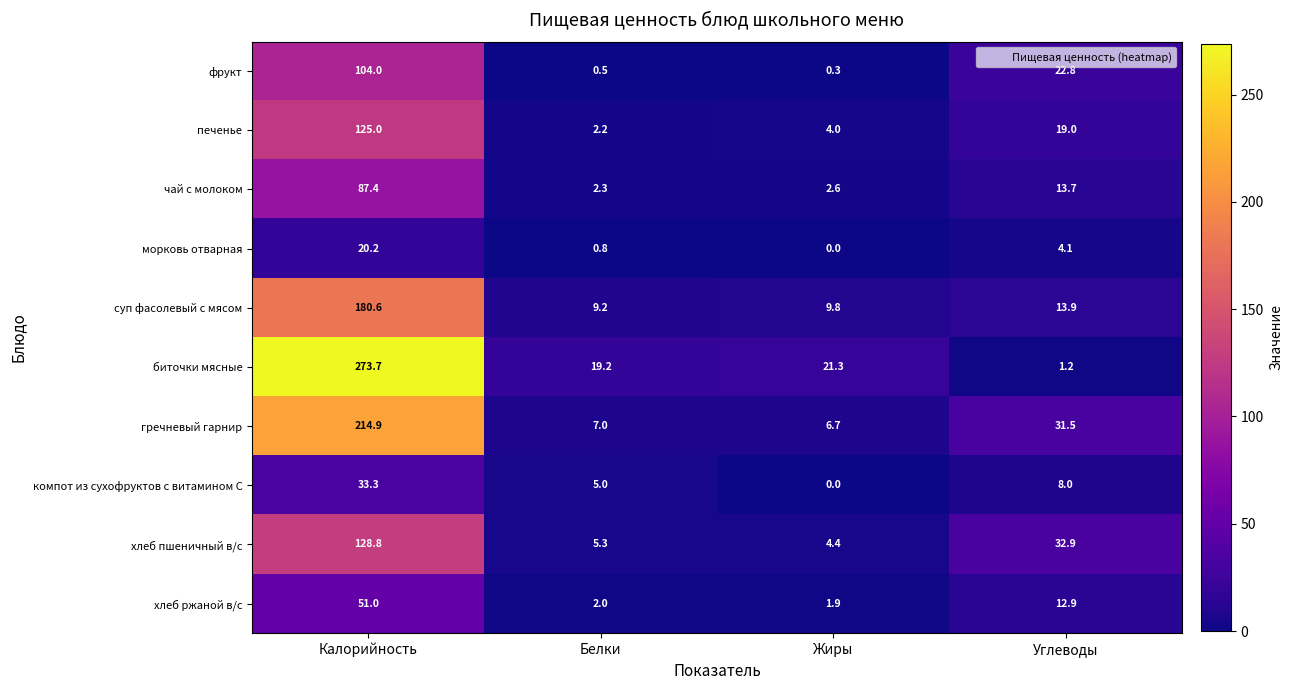

How many data points does each series have?

4